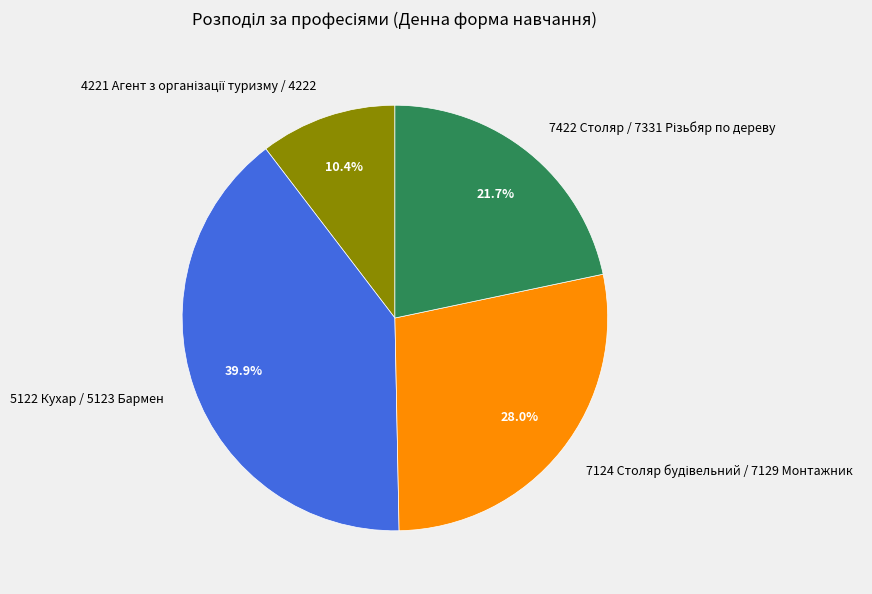

What percentage is NOT represented by 5122 Кухар / 5123 Бармен?

60.1%